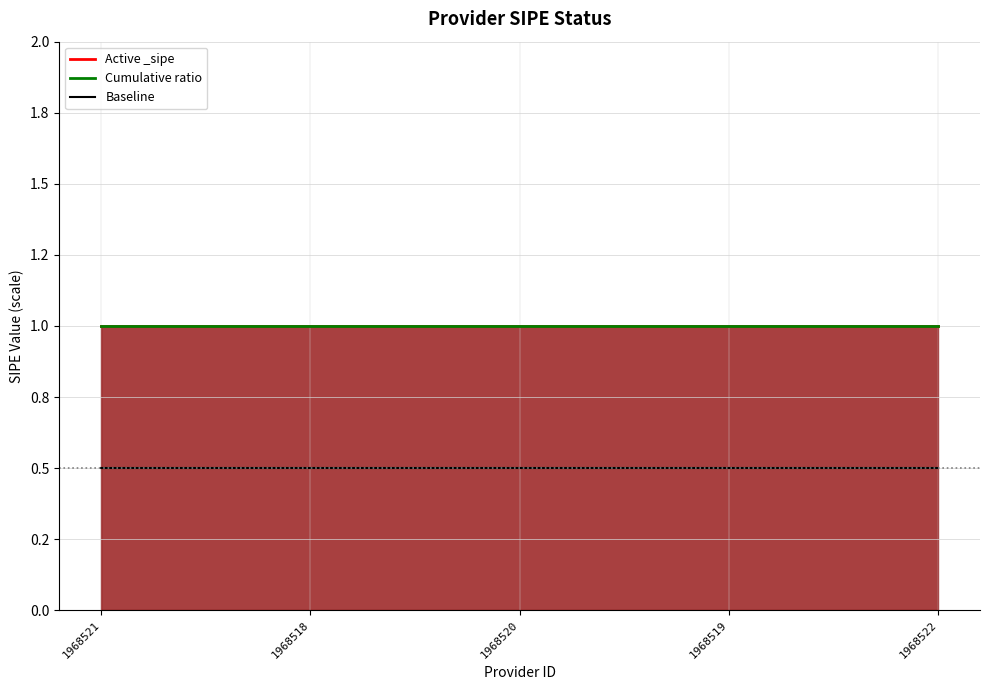

At which category is the sum across all series the highest?

1968521